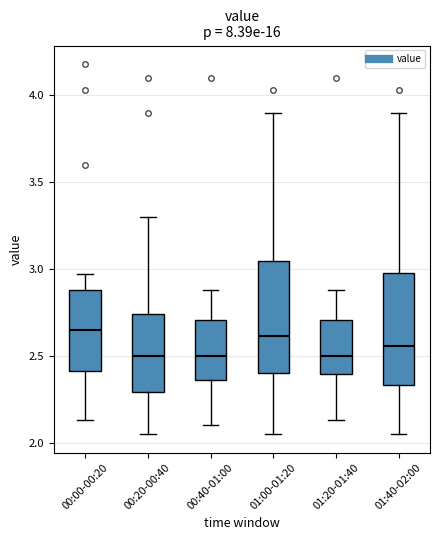

Where is the lower edge of the box for 01:00-01:20 on the y-axis? The values are not printed on the chart, so give them approximately, as read against the axis.

2.40